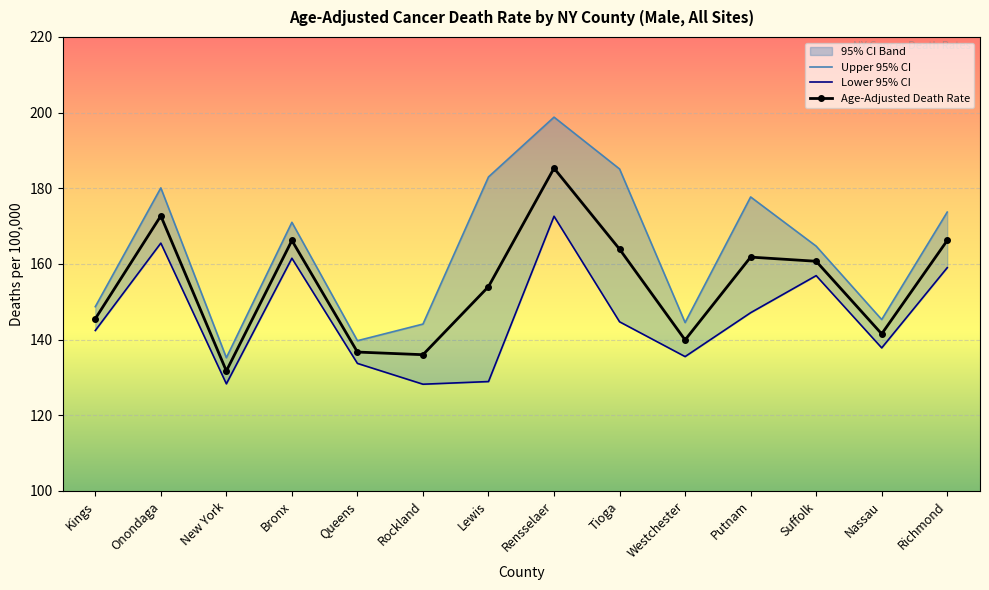

At how many categories does at least one series exceed 181?

3